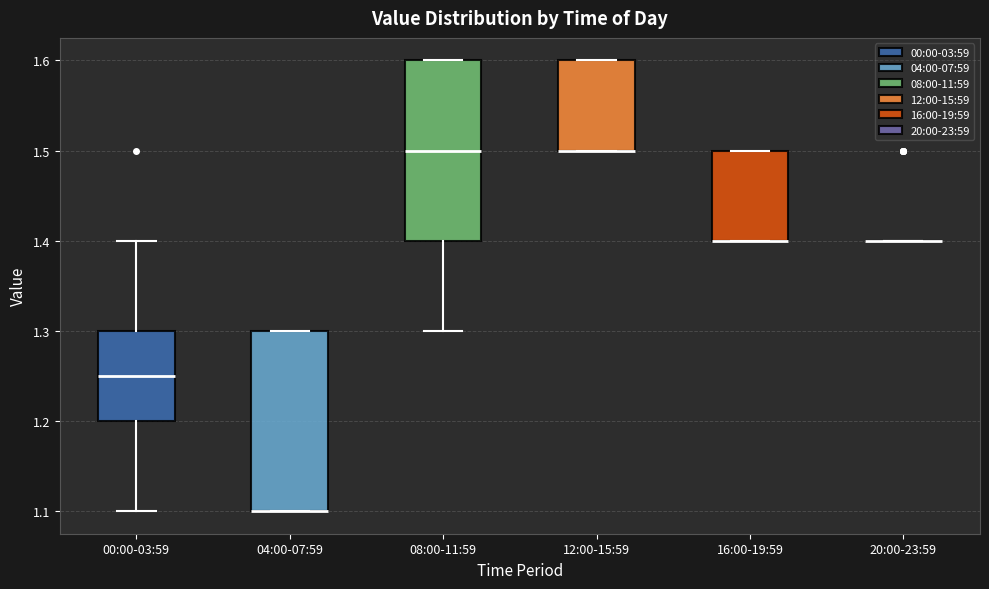

Where is the lower edge of the box for 12:00-15:59 on the y-axis? The values are not printed on the chart, so give them approximately, as read against the axis.

1.50